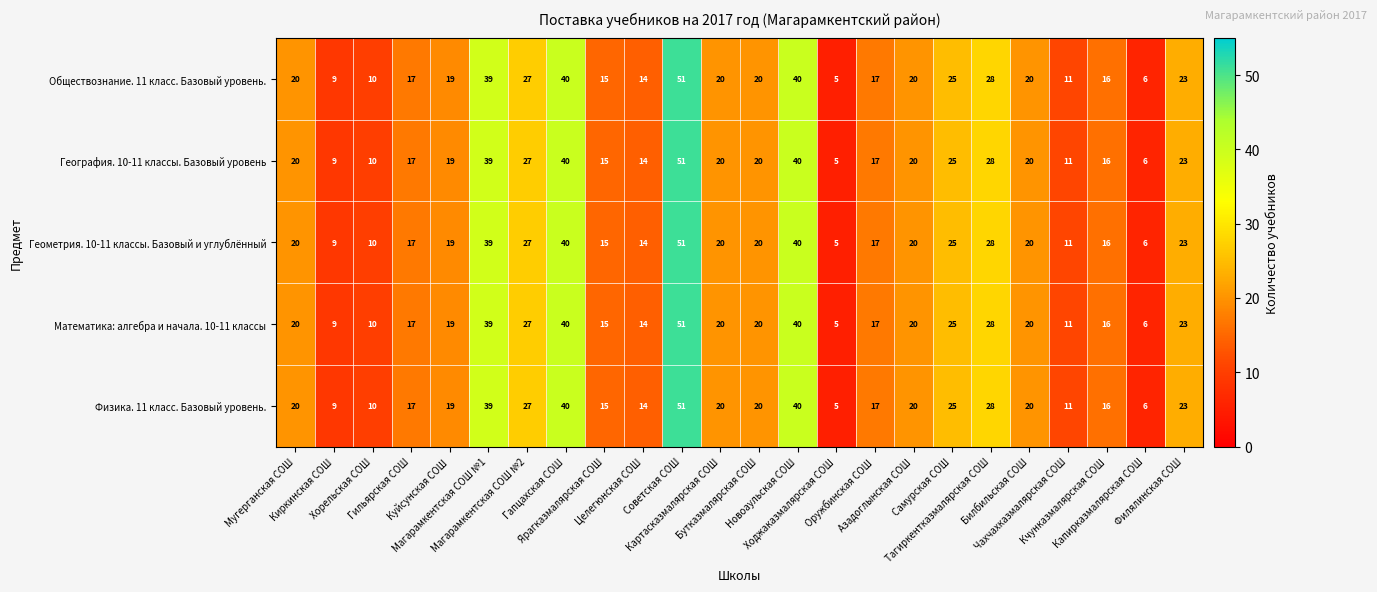

What is the greatest value displayed?

51